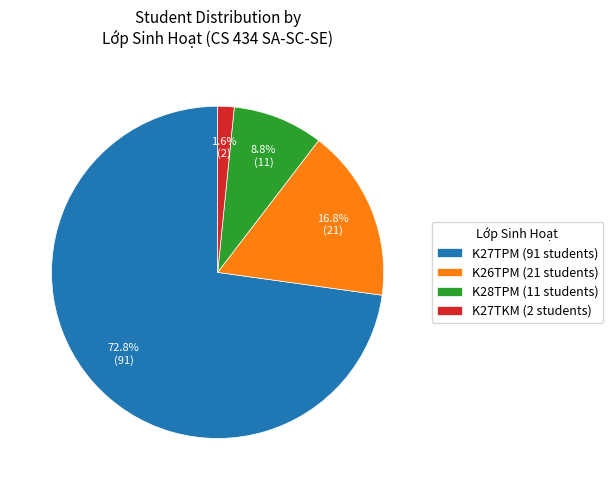

Is there any slice that represents more than half of the pie?

Yes